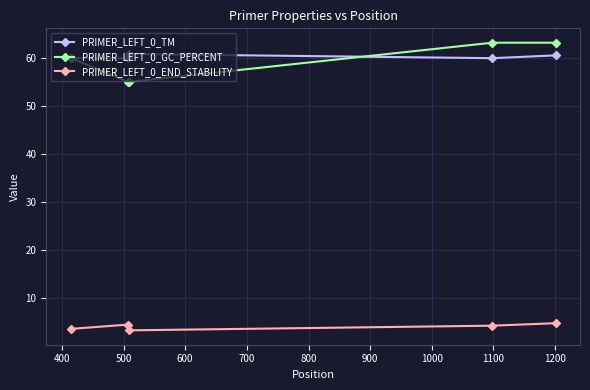

Which series has the largest range (max minus min)?

PRIMER_LEFT_0_GC_PERCENT